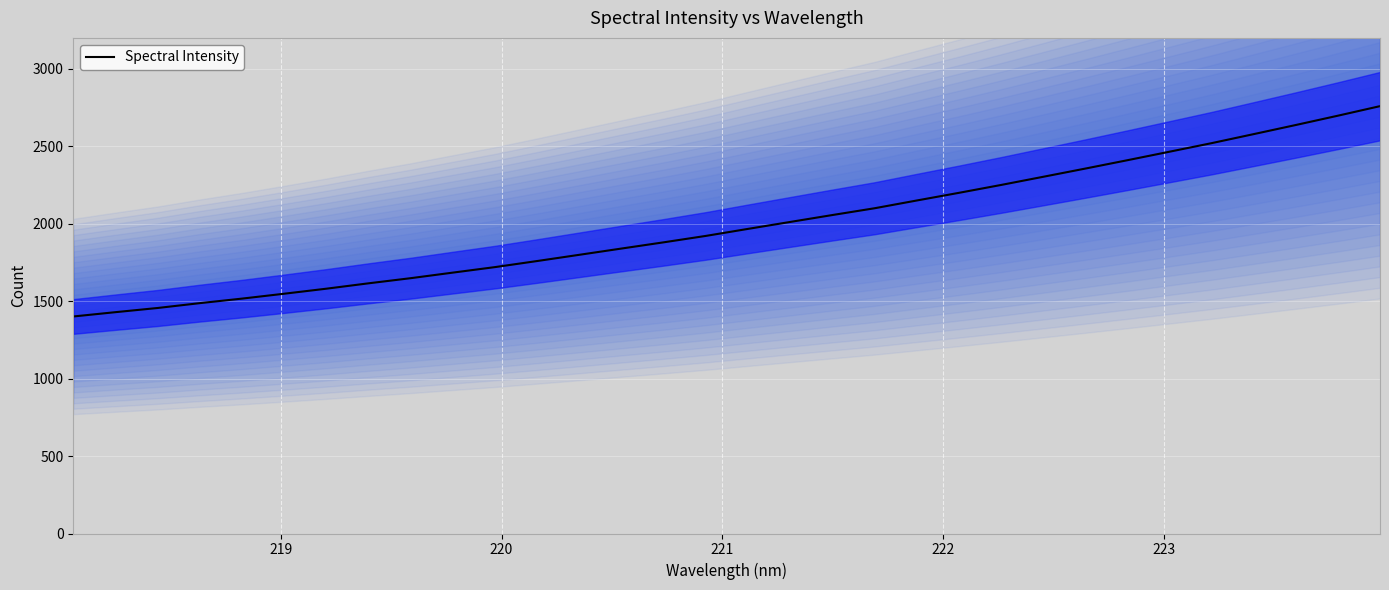

What is the smallest value displayed?

1401.2